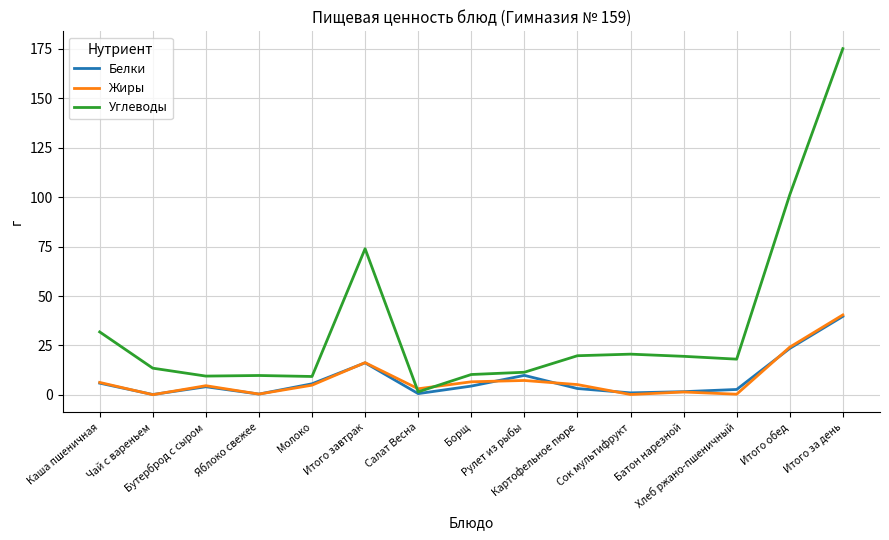

What is the difference between the Углеводы values at Сок мультифрукт and Рулет из рыбы?

9.2